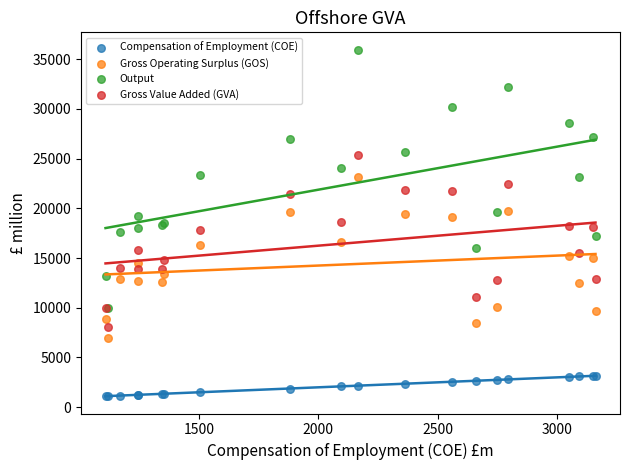

Which series contains the lowest Y value?

Compensation of Employment (COE)